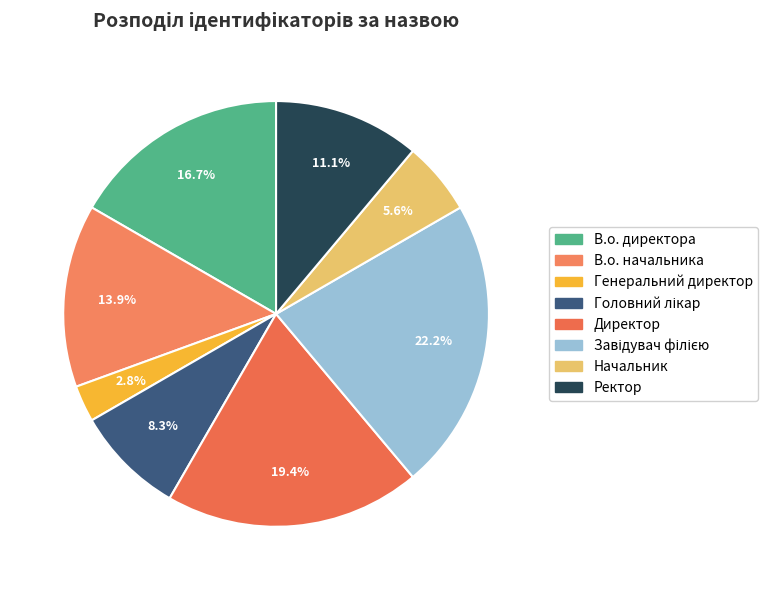

Is there a majority slice in this chart?

No